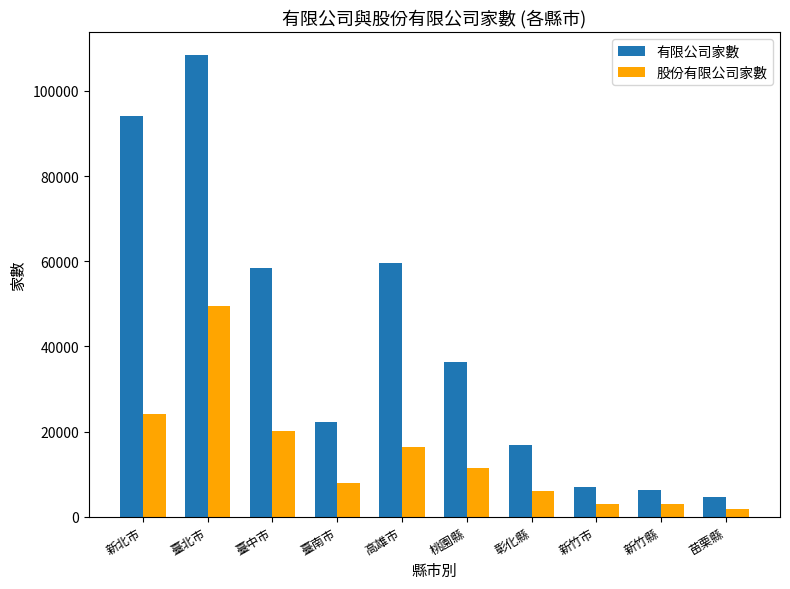

Which series changed the most between 新北市 and 新竹縣?

有限公司家數